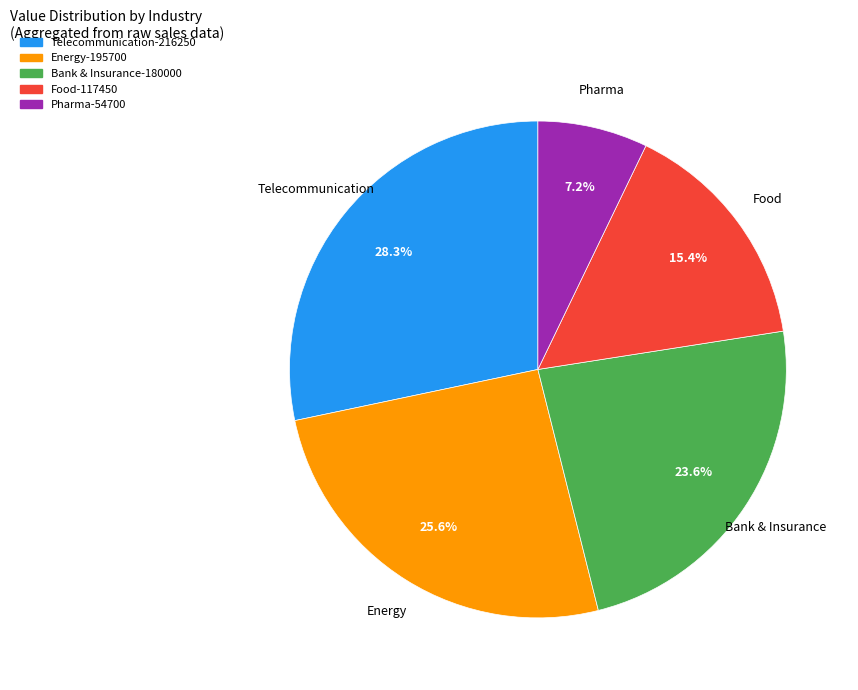

How many segments does this pie chart have?

5